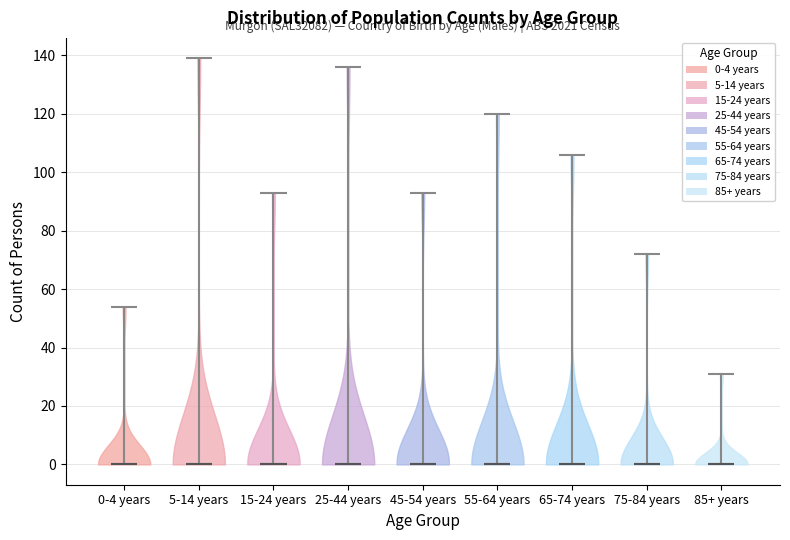

Reading left to right, read every violin against the y-axis: where its median line is, and the lowest and highest points it reaches. The values are not printed on the chart, so give them approximately, as read against the axis.

0-4 years: median line 0, lowest point 0, highest point 54
5-14 years: median line 0, lowest point 0, highest point 140
15-24 years: median line 0, lowest point 0, highest point 94
25-44 years: median line 0, lowest point 0, highest point 136
45-54 years: median line 0, lowest point 0, highest point 94
55-64 years: median line 0, lowest point 0, highest point 120
65-74 years: median line 0, lowest point 0, highest point 106
75-84 years: median line 0, lowest point 0, highest point 72
85+ years: median line 0, lowest point 0, highest point 32